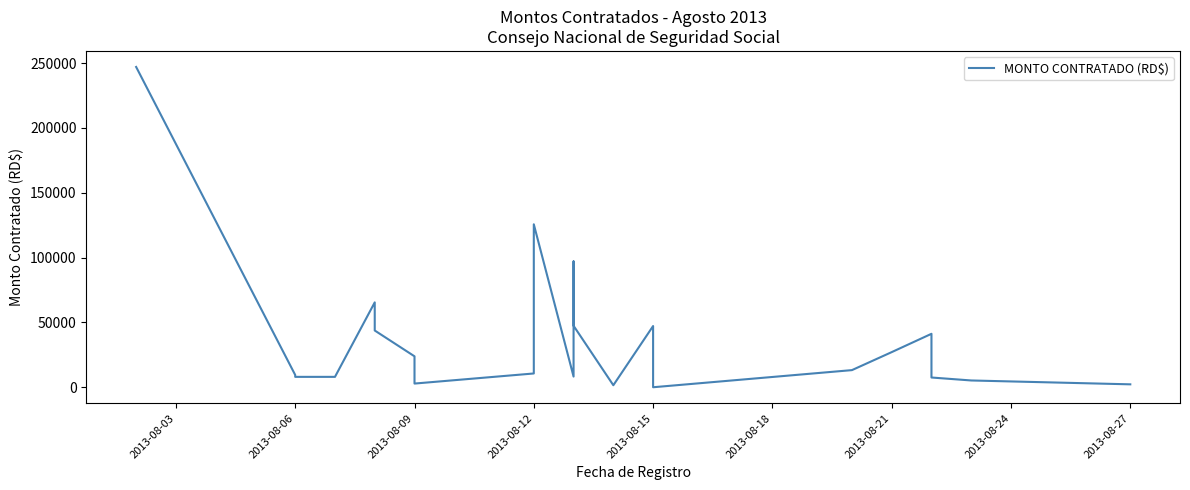

Count the number of categories in the chart.

26